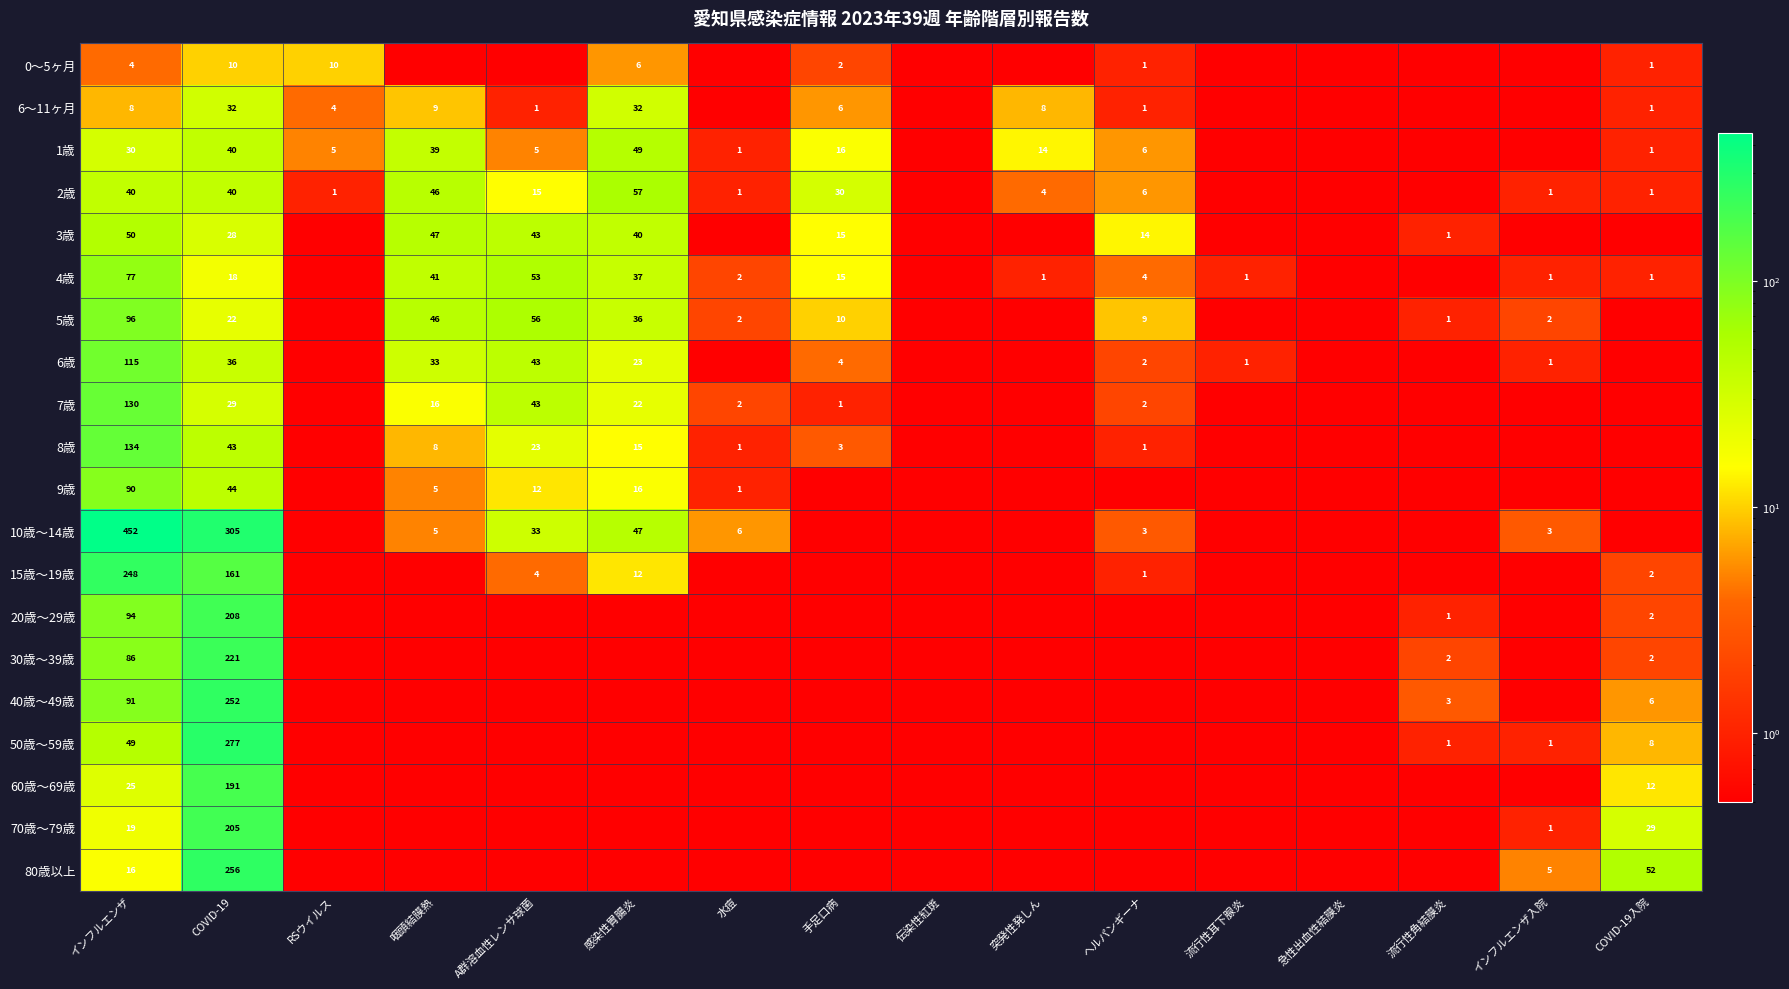

Which has a higher value, COVID-19 or インフルエンザ入院?

COVID-19